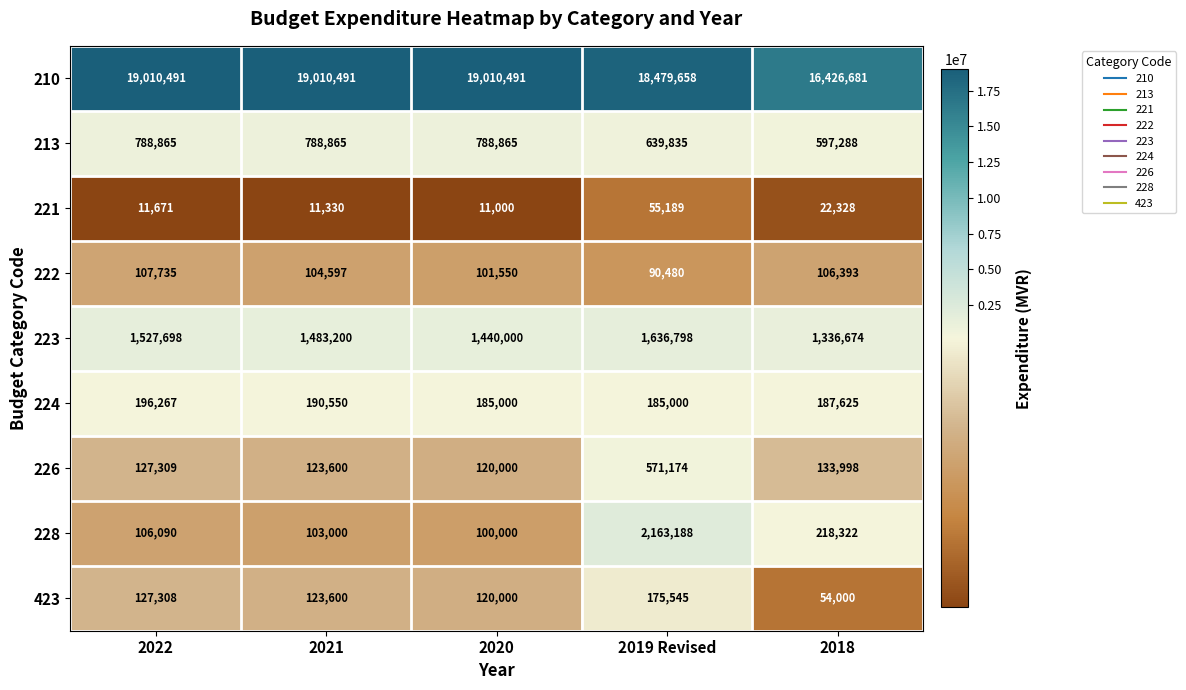

What is the difference between the maximum and second lowest values in the 213 series?

149030